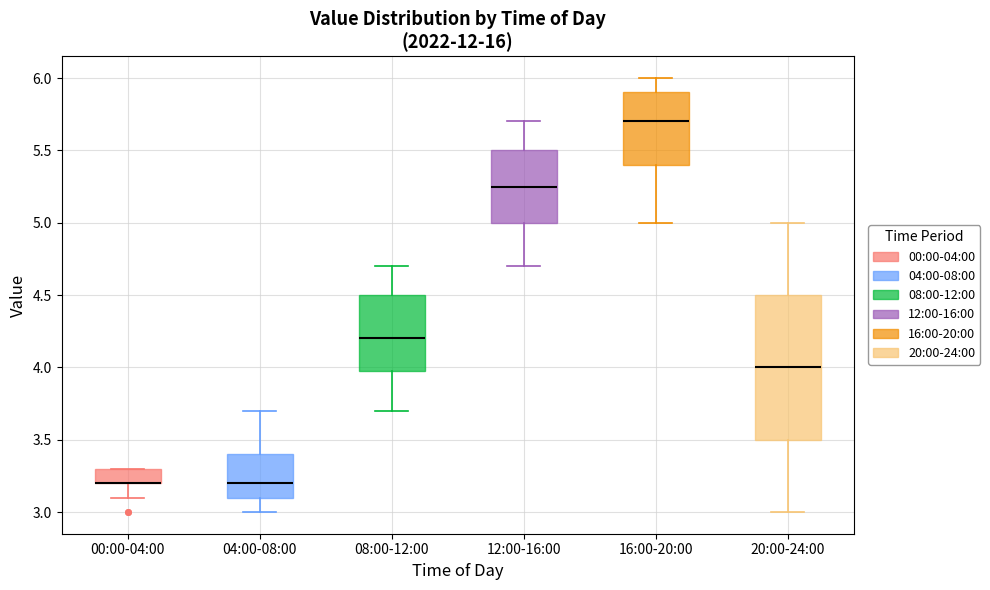

Where is the lower edge of the box for 04:00-08:00 on the y-axis? The values are not printed on the chart, so give them approximately, as read against the axis.

3.10